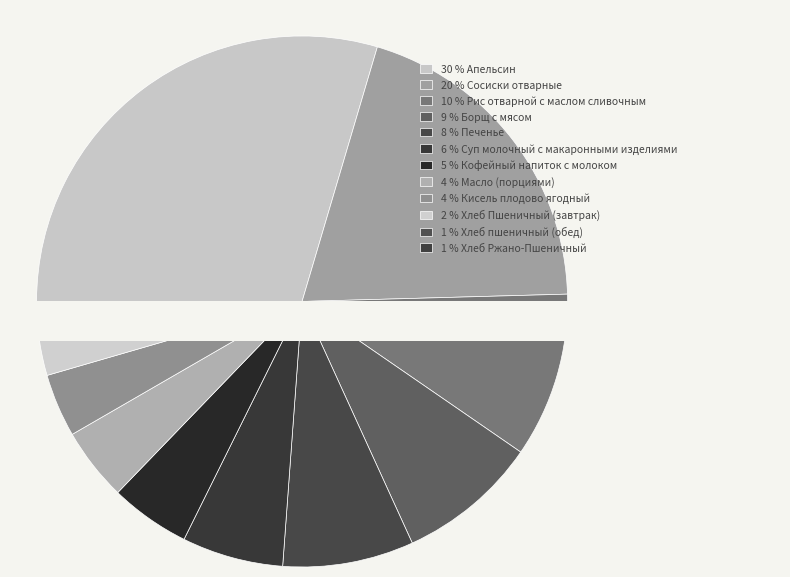

The Борщ с мясом slice represents 1% of the pie. True or false?

False